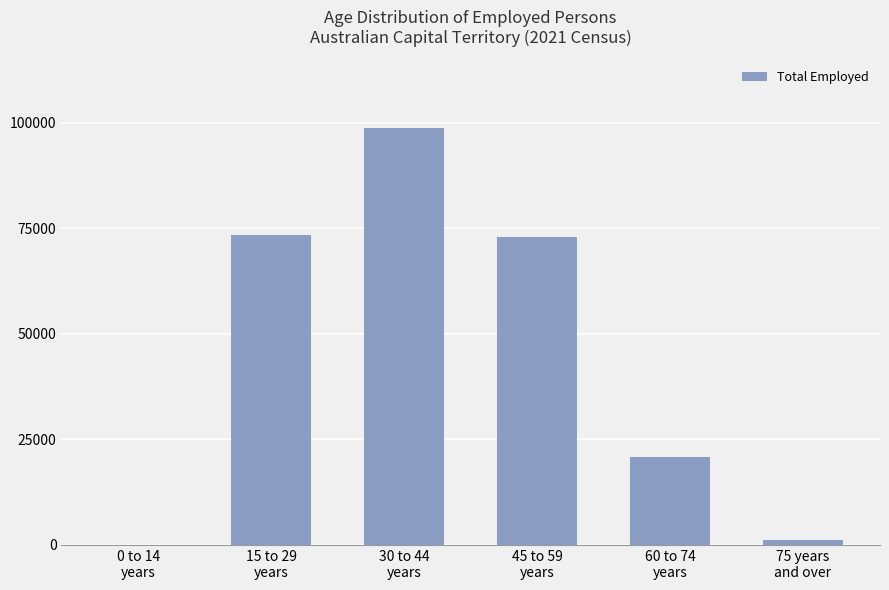

What is the maximum value shown in the chart?

98776